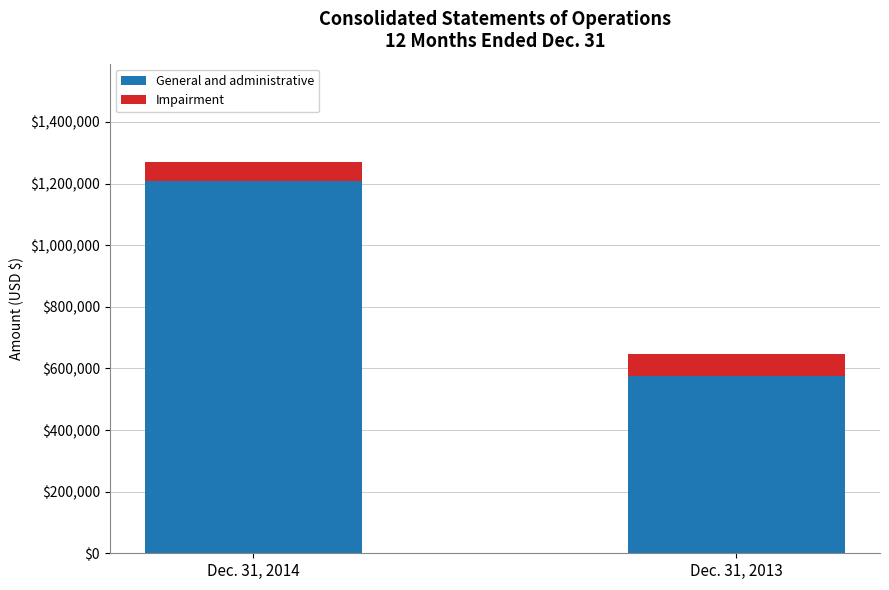

Rank the categories by General and administrative value from highest to lowest.

Dec. 31, 2014, Dec. 31, 2013